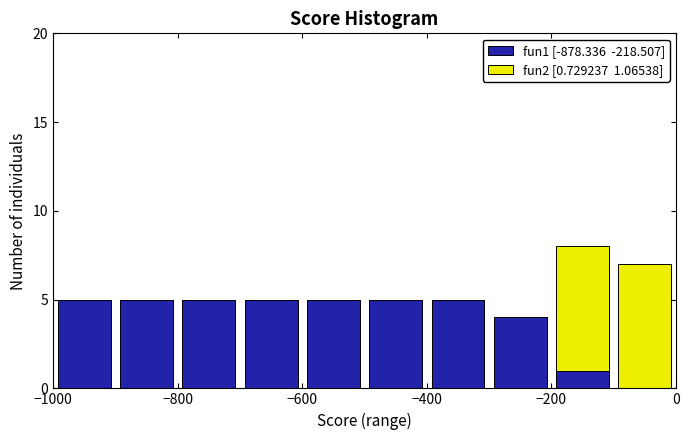

Which range on the x-axis has the tallest stacked bar (by total height)?

-200 to -100